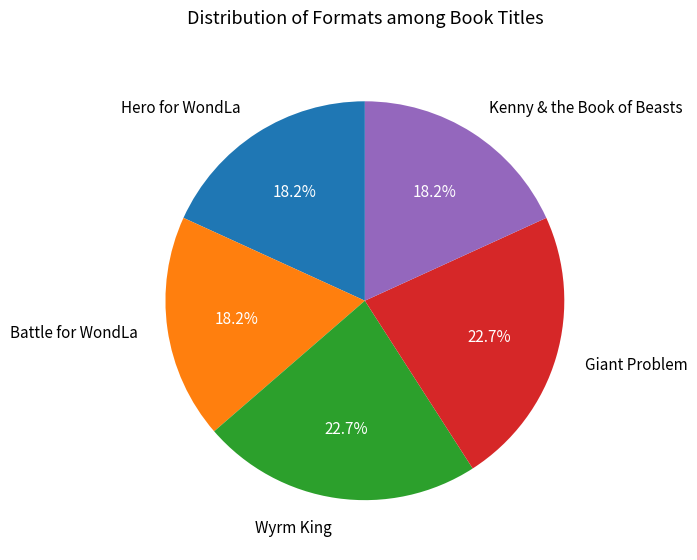

Do Battle for WondLa and Hero for WondLa together represent more than half of the pie?

No